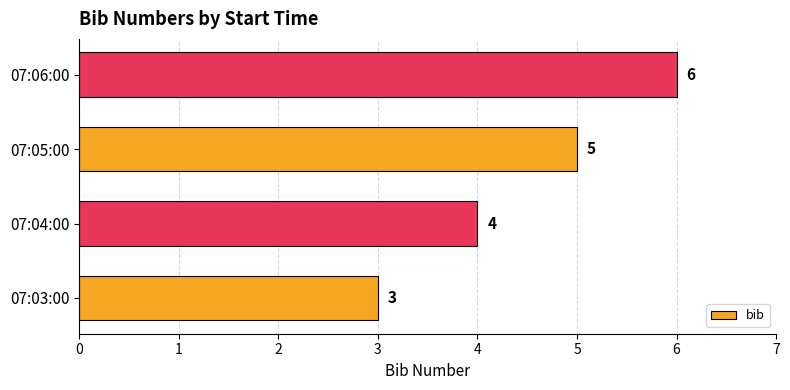

Rank the categories by value from lowest to highest.

07:03:00, 07:04:00, 07:05:00, 07:06:00